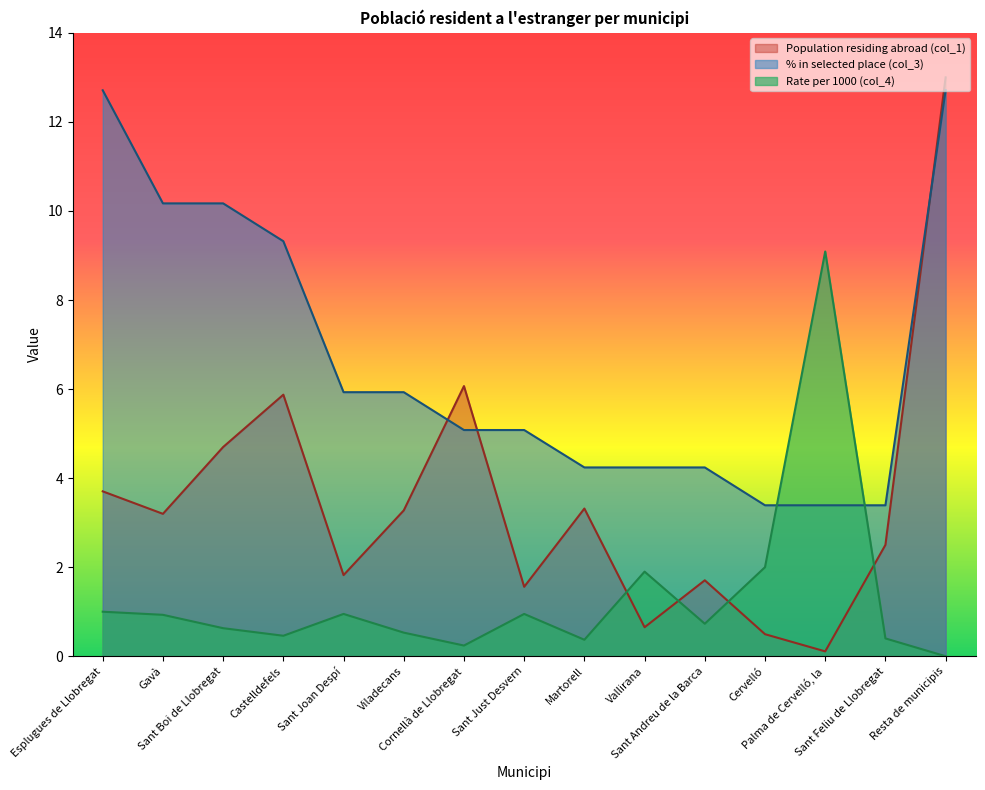

Is the value of % in selected place (col_3) at Esplugues de Llobregat greater than the value of Rate per 1000 (col_4) at Sant Just Desvern?

Yes